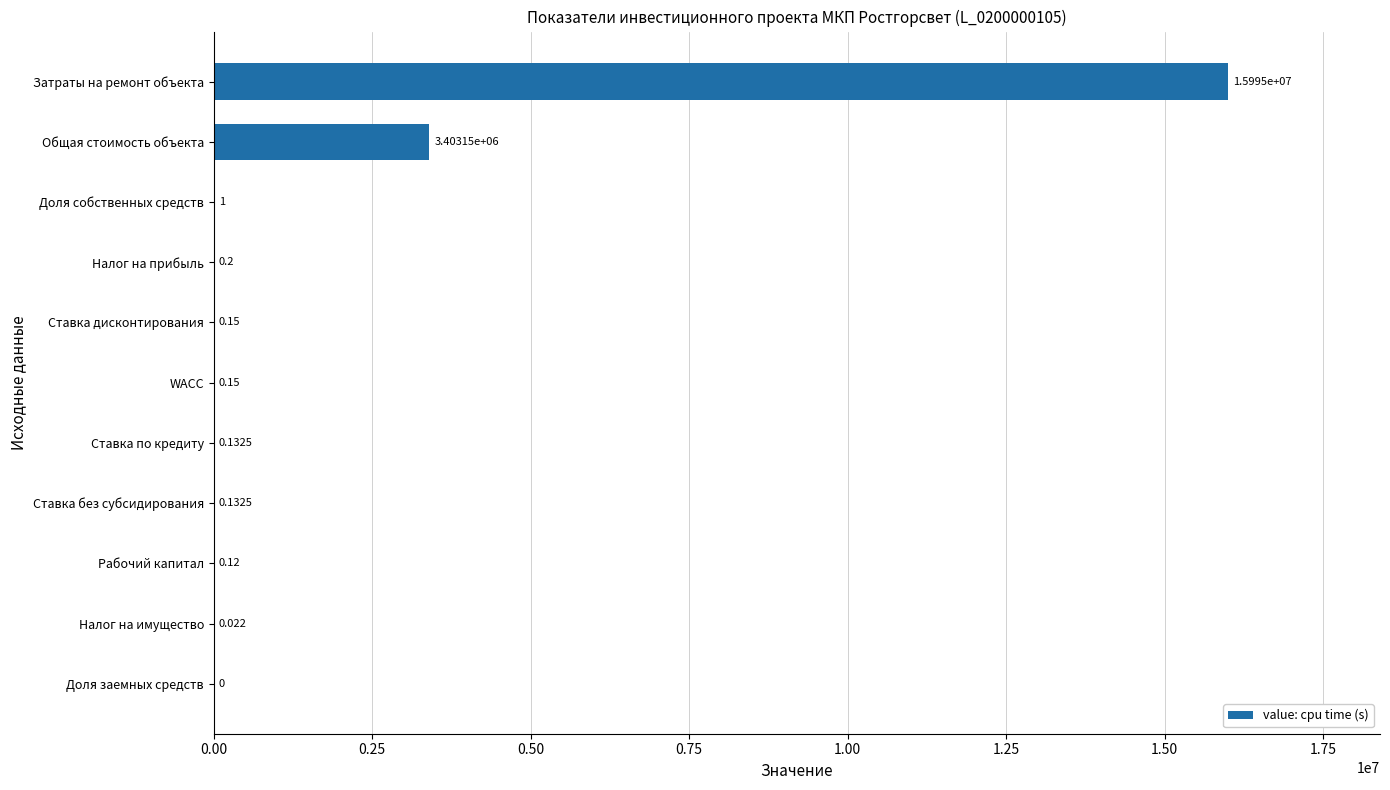

Which label corresponds to the largest value in the chart?

Затраты на ремонт объекта